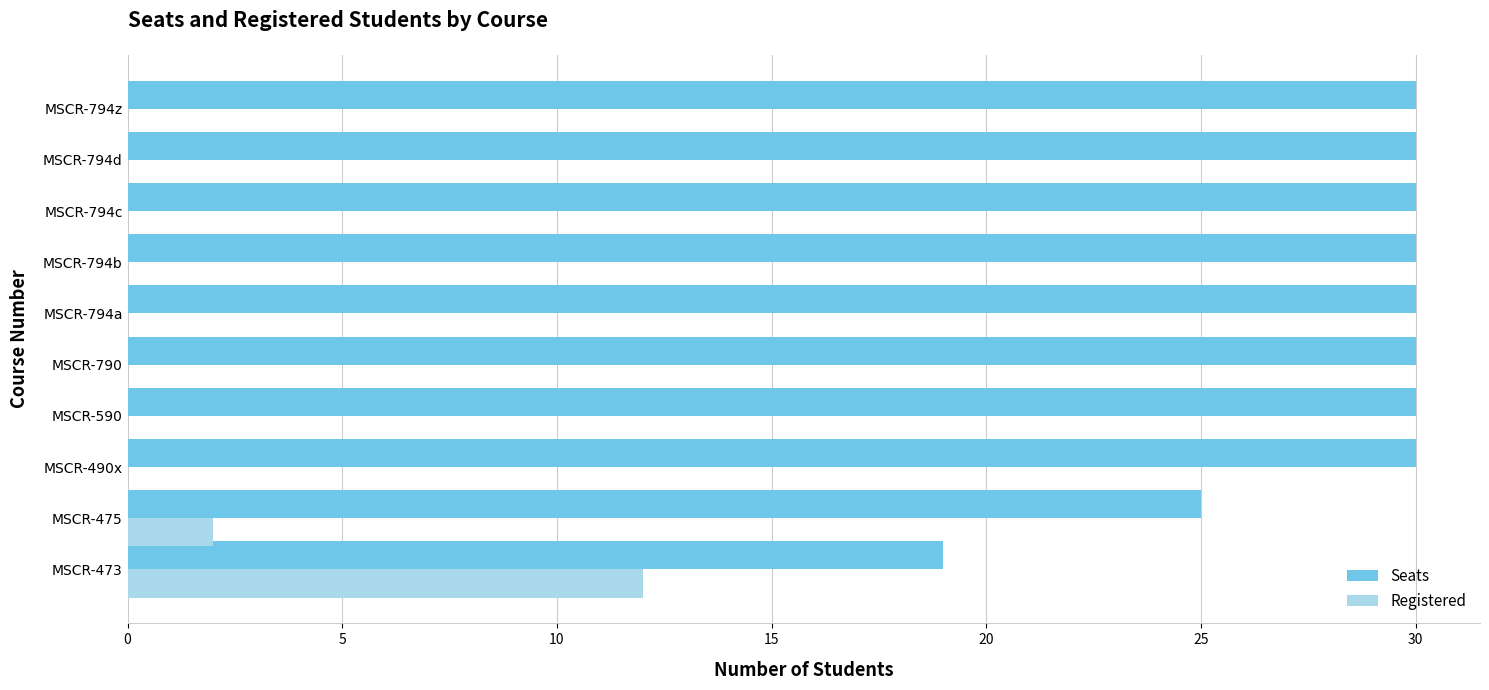

Which series has the largest total across all categories?

Seats